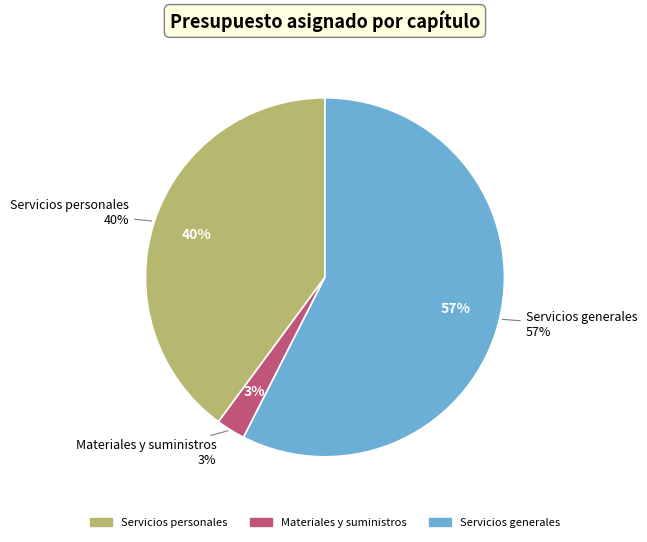

The Servicios generales slice represents 57% of the pie. True or false?

True